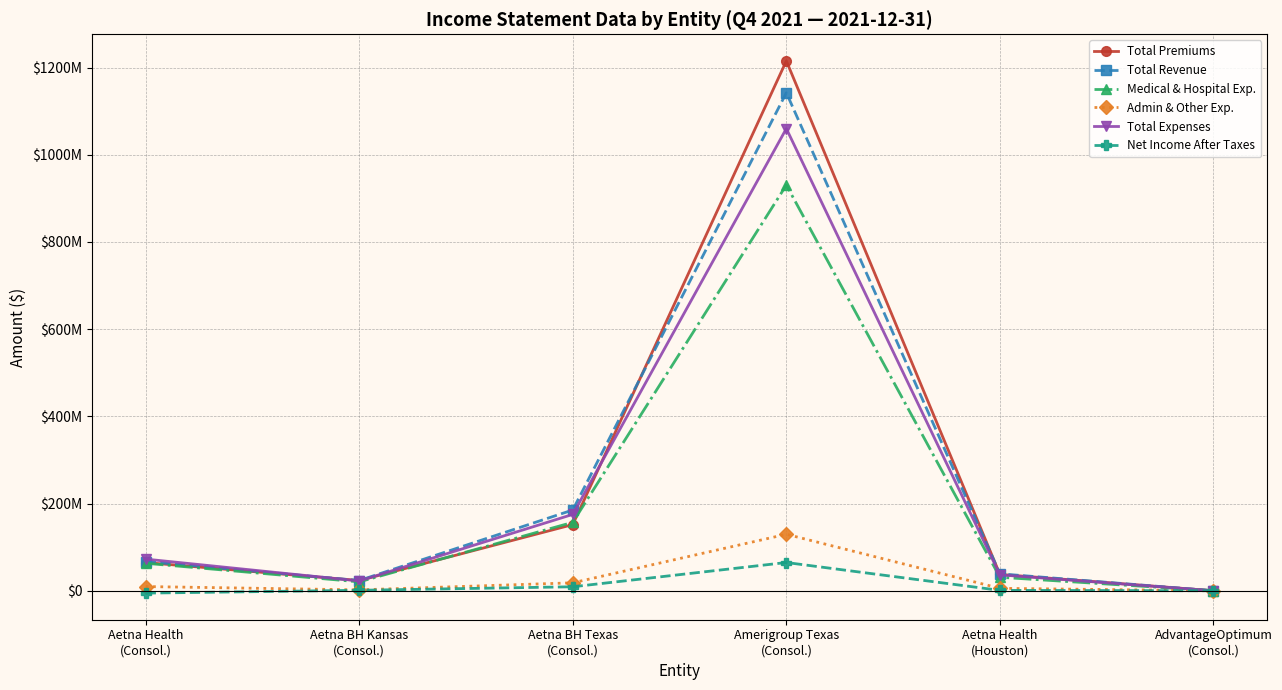

What is the label of the 5th point from the right?

Aetna BH Kansas
(Consol.)